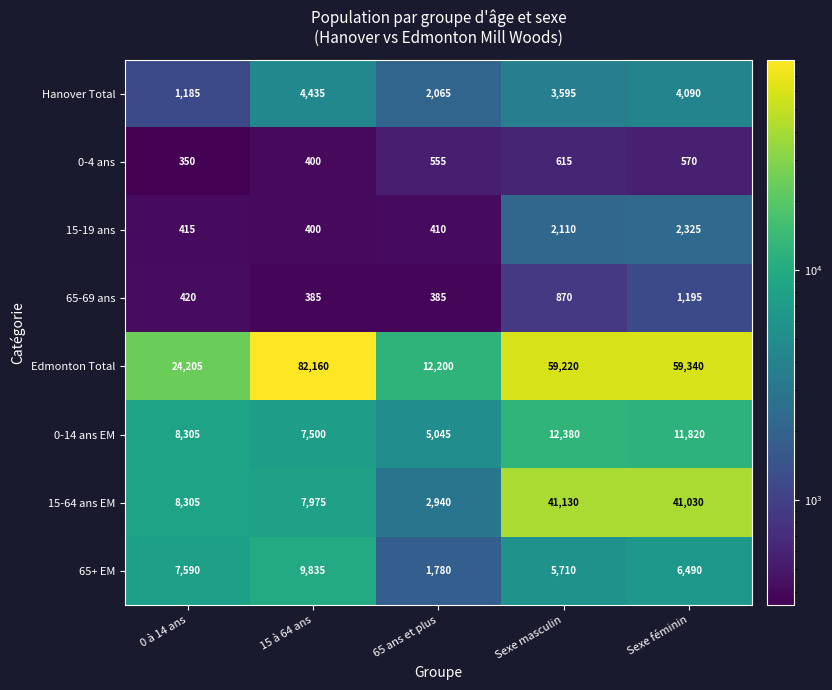

Which label corresponds to the smallest value in the chart?

0 à 14 ans